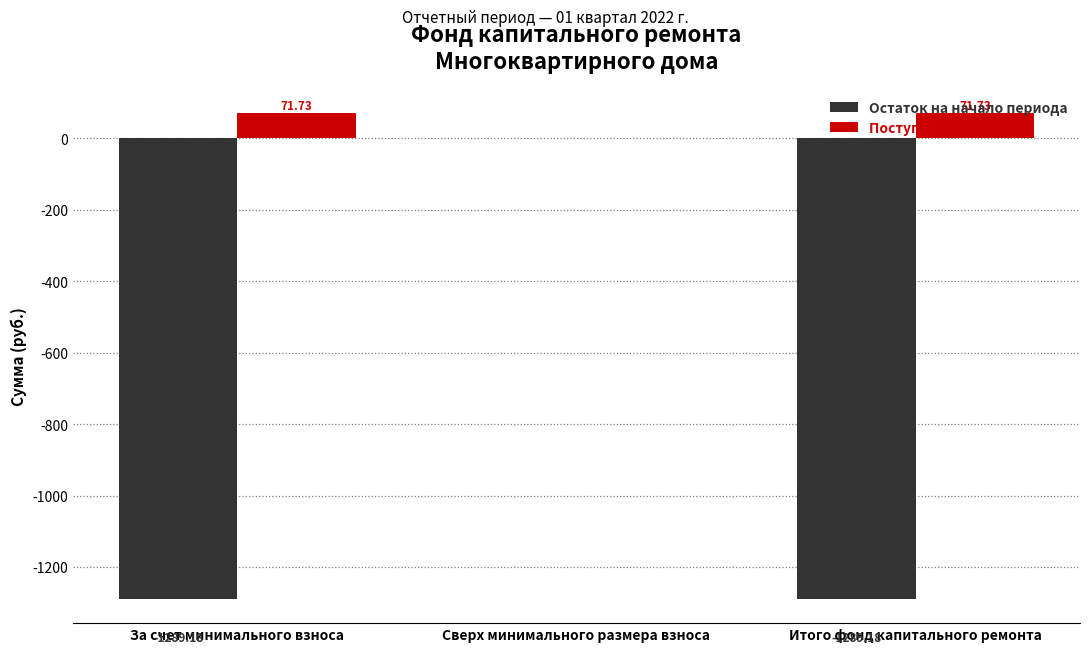

What is the sum of the Остаток на начало периода values at Итого фонд капитального ремонта and За счет минимального взноса?

-2578.4